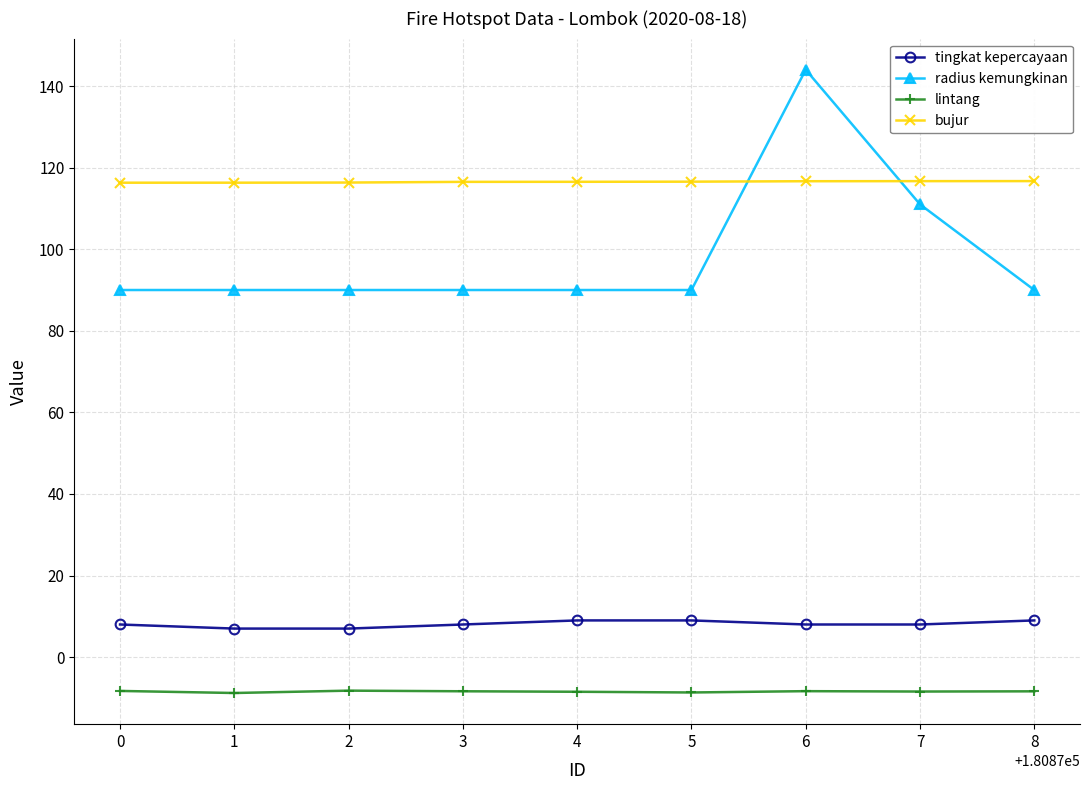

At 5, list the series in order from smallest to largest.

lintang, tingkat kepercayaan, radius kemungkinan, bujur